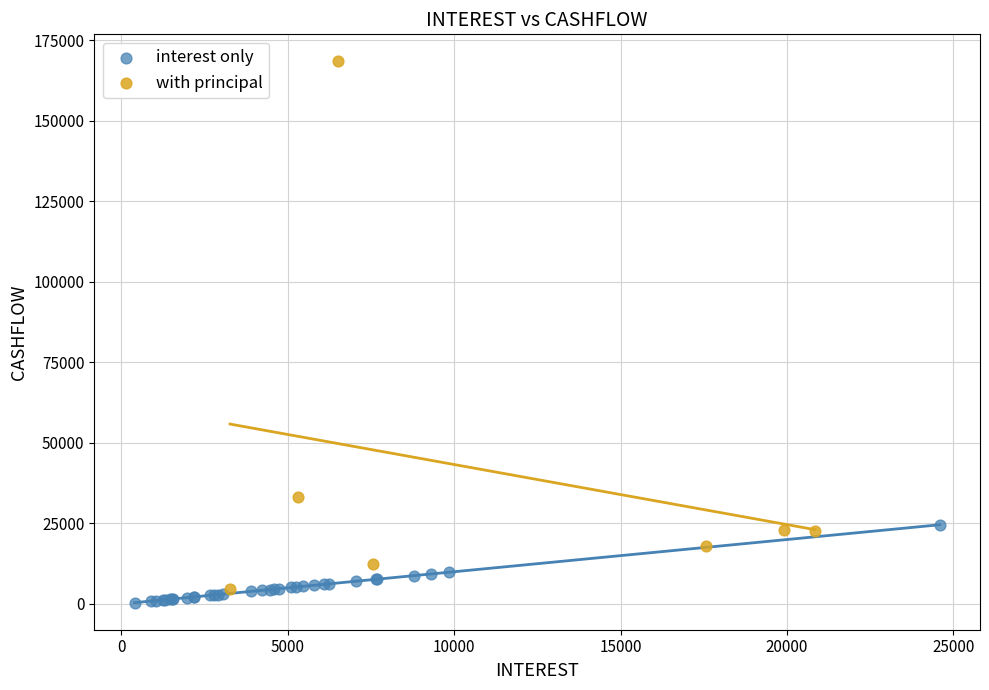

Which series has the widest spread of Y values?

with principal